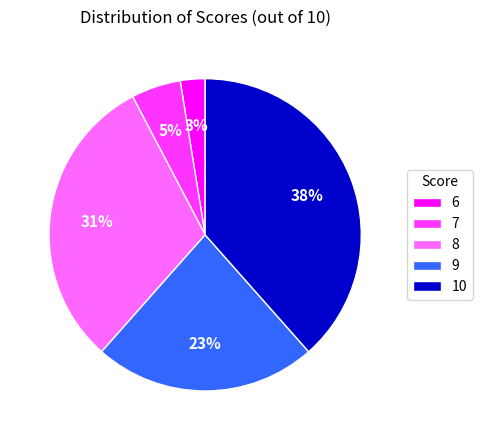

How many slices are in this pie chart?

5